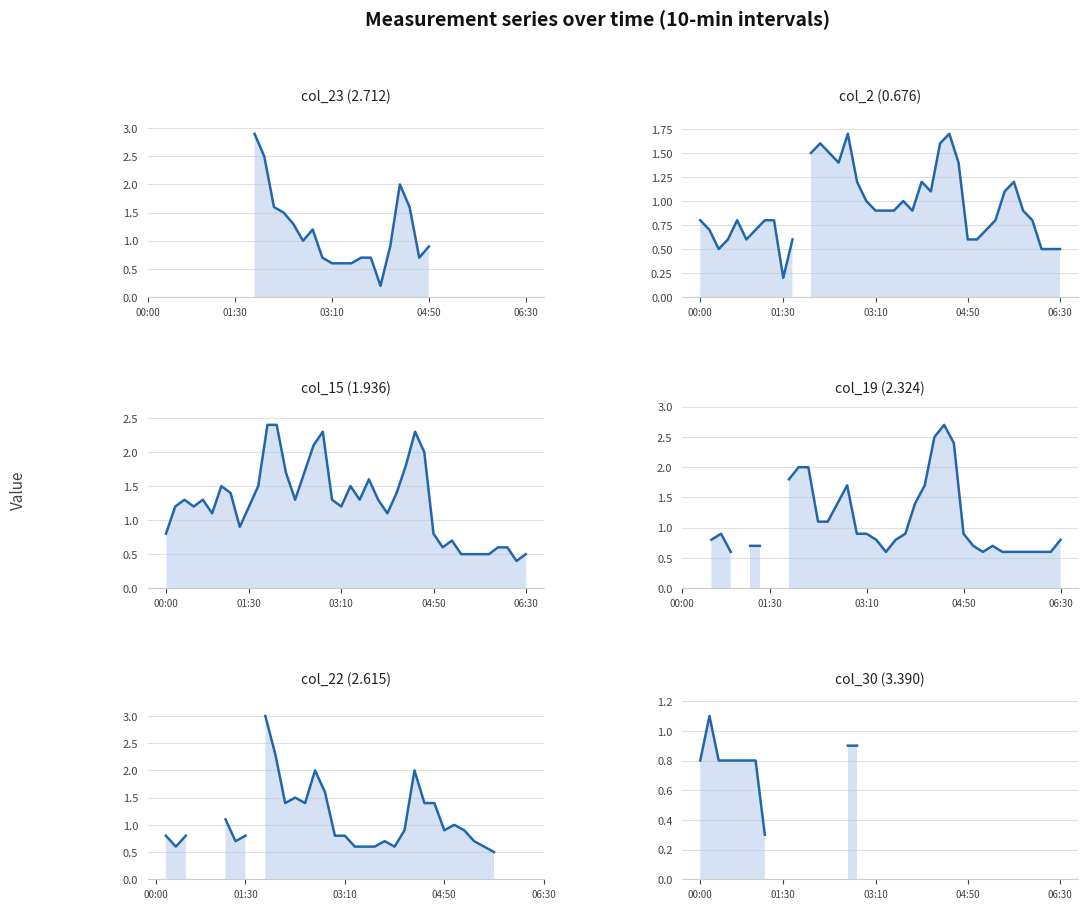

What are all the series names shown in the legend?

col_23 (2.712), col_2 (0.676), col_15 (1.936), col_19 (2.324), col_22 (2.615), col_30 (3.390)